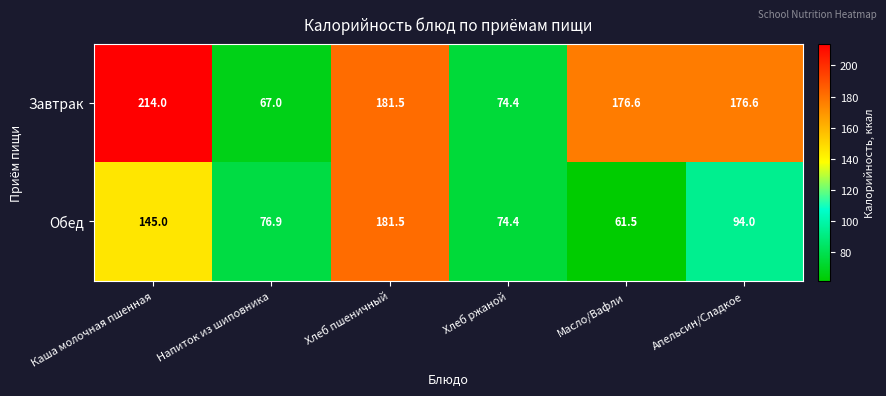

Reading left to right, list all the values displayed in this chart.

Завтрак: 214.0	67.0	181.5	74.4	176.6	176.6
Обед: 145.0	76.9	181.5	74.4	61.5	94.0